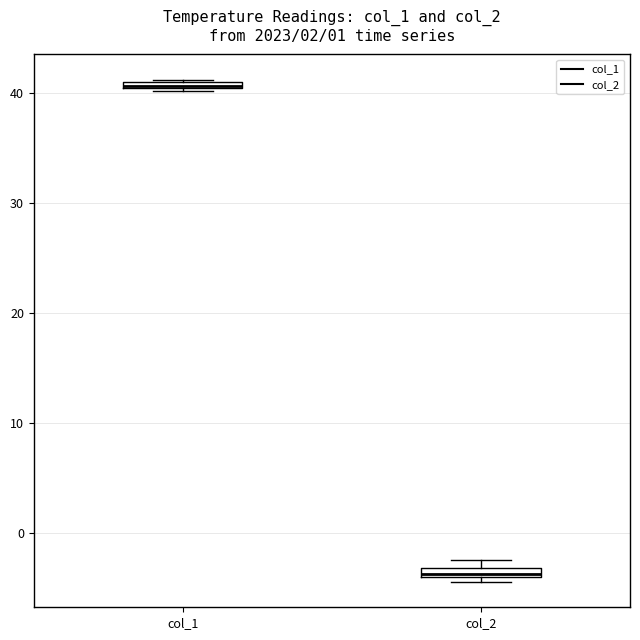

Where is the upper edge of the box for col_2 on the y-axis? The values are not printed on the chart, so give them approximately, as read against the axis.

-3